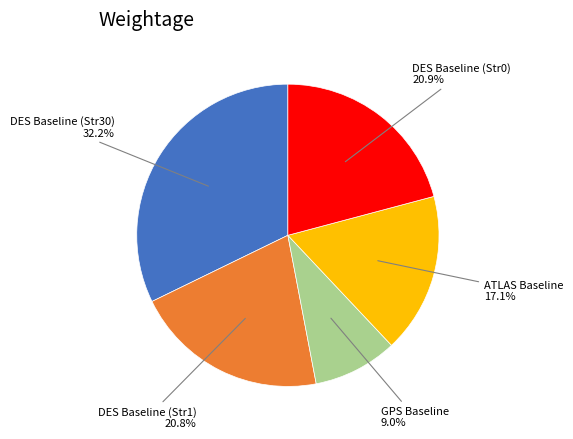

Combined, what portion of the pie is DES Baseline (Str1) and GPS Baseline?

29.8%